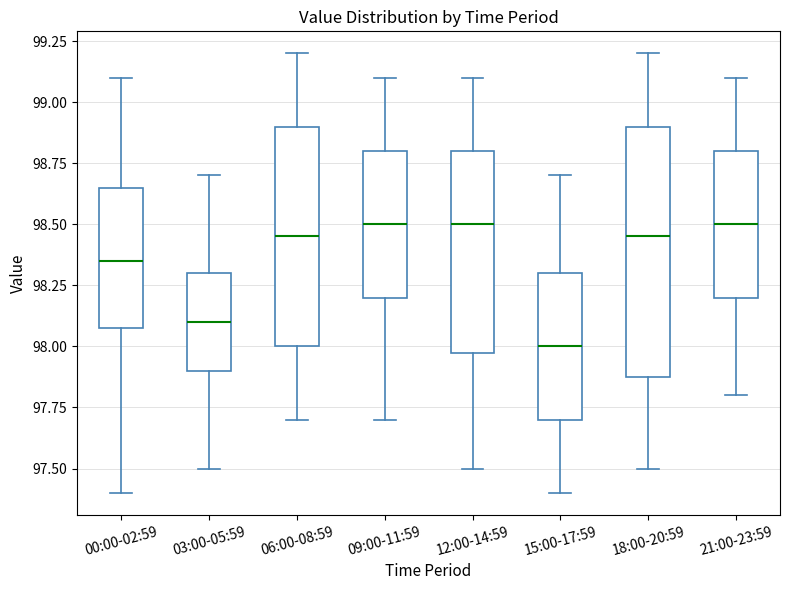

Reading left to right, transcribe this box plot: for each box, give where its median line is, the range the box spans, and where its two whiskers end, as read against the y-axis. The values are not printed on the chart, so give them approximately, as read against the axis.

00:00-02:59: median 98.35, box 98.10 to 98.65, whiskers 97.40 to 99.10
03:00-05:59: median 98.10, box 97.90 to 98.30, whiskers 97.50 to 98.70
06:00-08:59: median 98.45, box 98.00 to 98.90, whiskers 97.70 to 99.20
09:00-11:59: median 98.50, box 98.20 to 98.80, whiskers 97.70 to 99.10
12:00-14:59: median 98.50, box 98.00 to 98.80, whiskers 97.50 to 99.10
15:00-17:59: median 98.00, box 97.70 to 98.30, whiskers 97.40 to 98.70
18:00-20:59: median 98.45, box 97.90 to 98.90, whiskers 97.50 to 99.20
21:00-23:59: median 98.50, box 98.20 to 98.80, whiskers 97.80 to 99.10